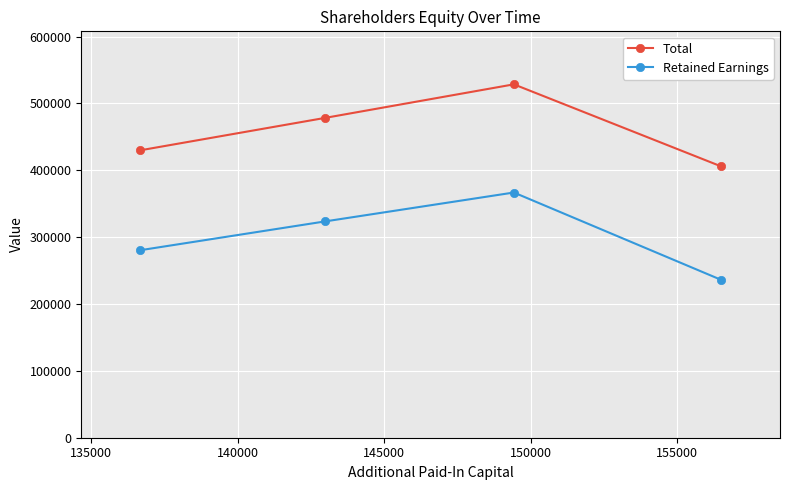

Which series has the largest range (max minus min)?

Retained Earnings